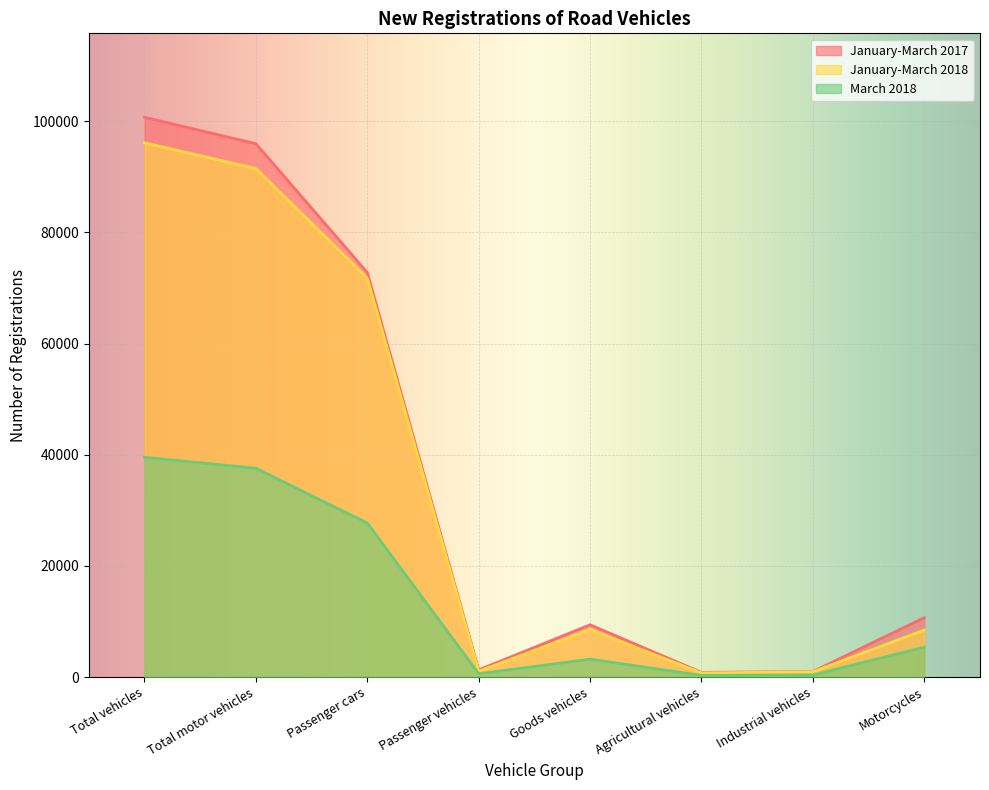

Read the March 2018 value at Goods vehicles, to the nearest 50.

3200